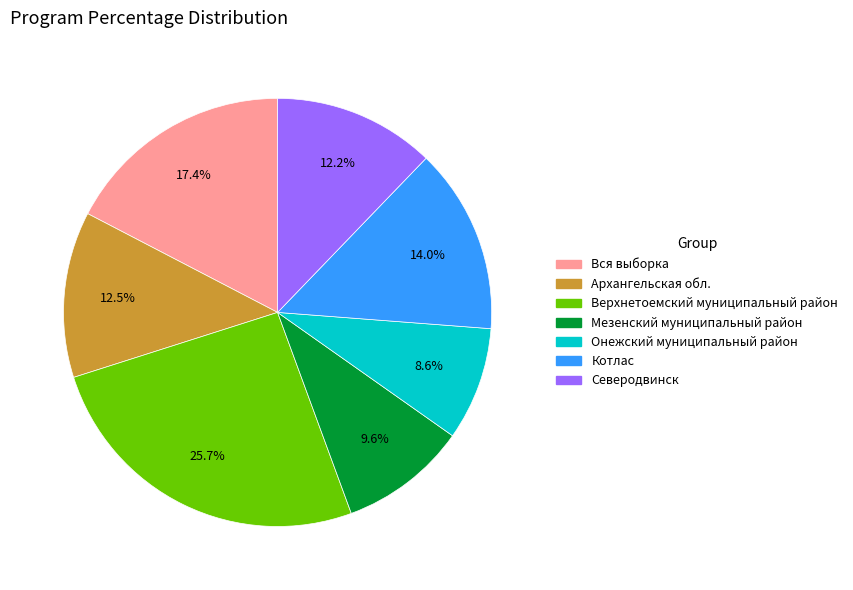

Is there a majority slice in this chart?

No